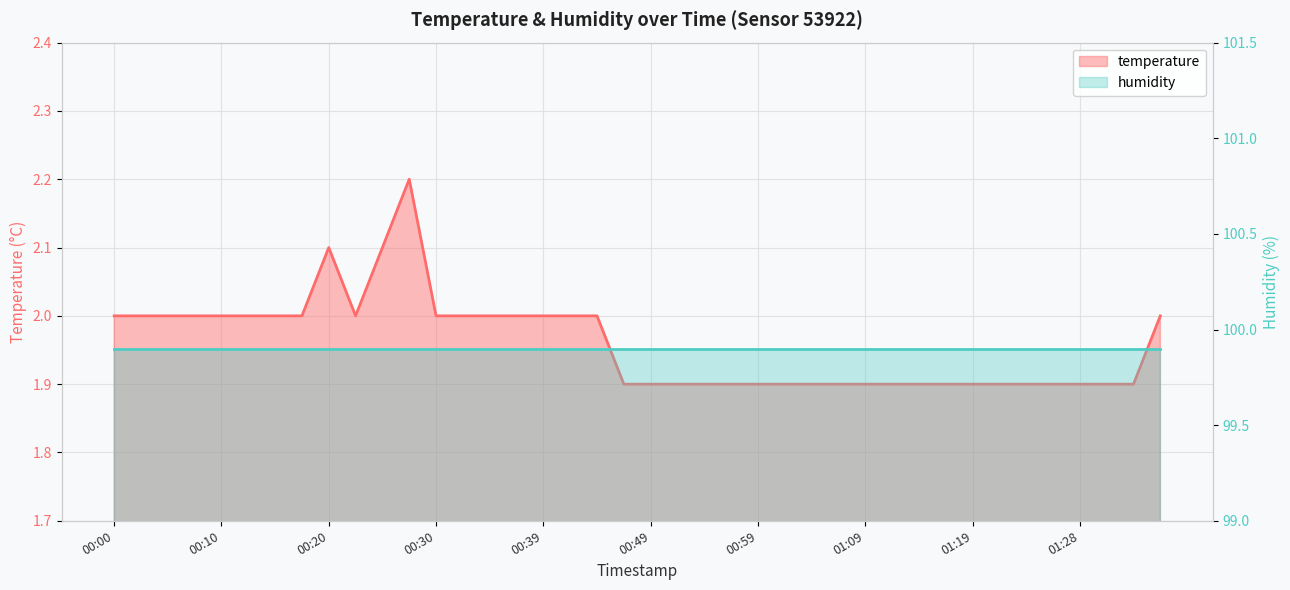

Reading right to left, extract all data points from this chart.

01:36=2.0	01:33=1.9	01:31=1.9	01:28=1.9	01:26=1.9	01:24=1.9	01:21=1.9	01:19=1.9	01:16=1.9	01:14=1.9	01:11=1.9	01:09=1.9	01:06=1.9	01:04=1.9	01:01=1.9	00:59=1.9	00:56=1.9	00:54=1.9	00:51=1.9	00:49=1.9	00:47=1.9	00:44=2.0	00:42=2.0	00:39=2.0	00:37=2.0	00:34=2.0	00:32=2.0	00:30=2.0	00:27=2.2	00:25=2.1	00:22=2.0	00:20=2.1	00:17=2.0	00:15=2.0	00:13=2.0	00:10=2.0	00:08=2.0	00:05=2.0	00:03=2.0	00:00=2.0